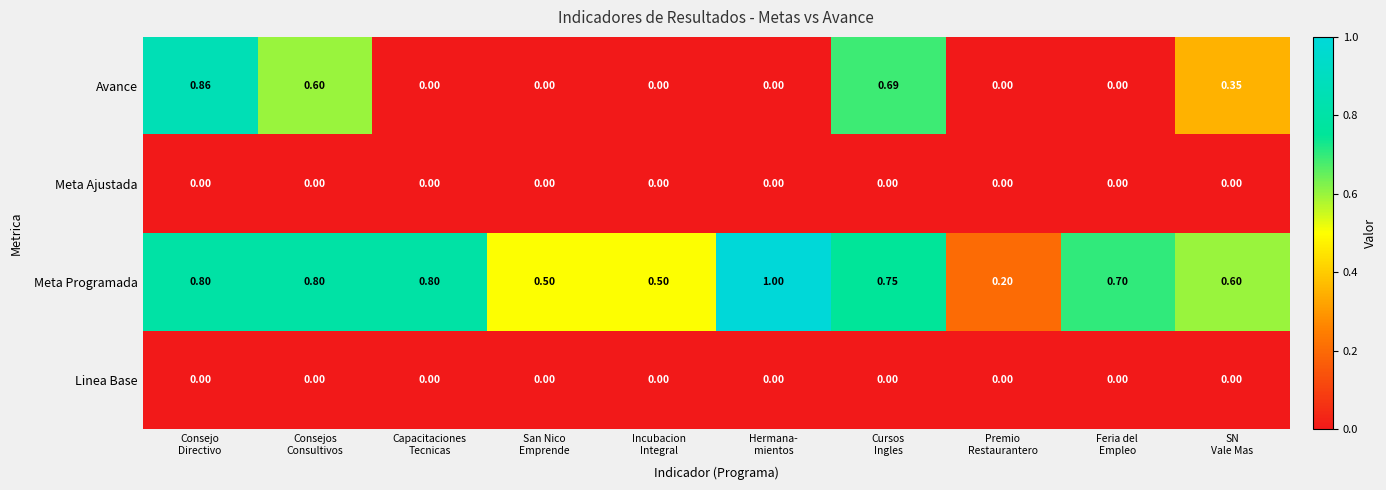

Which series has the largest range (max minus min)?

Avance